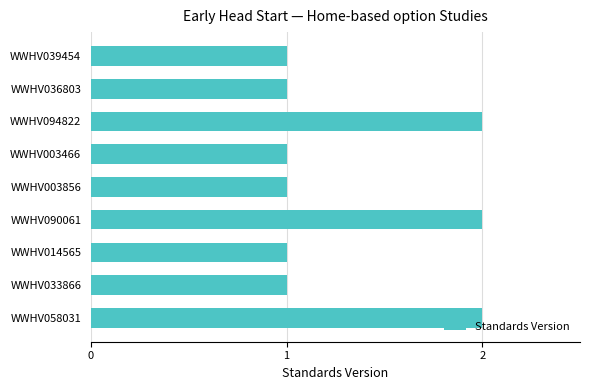

What is the average value?

1